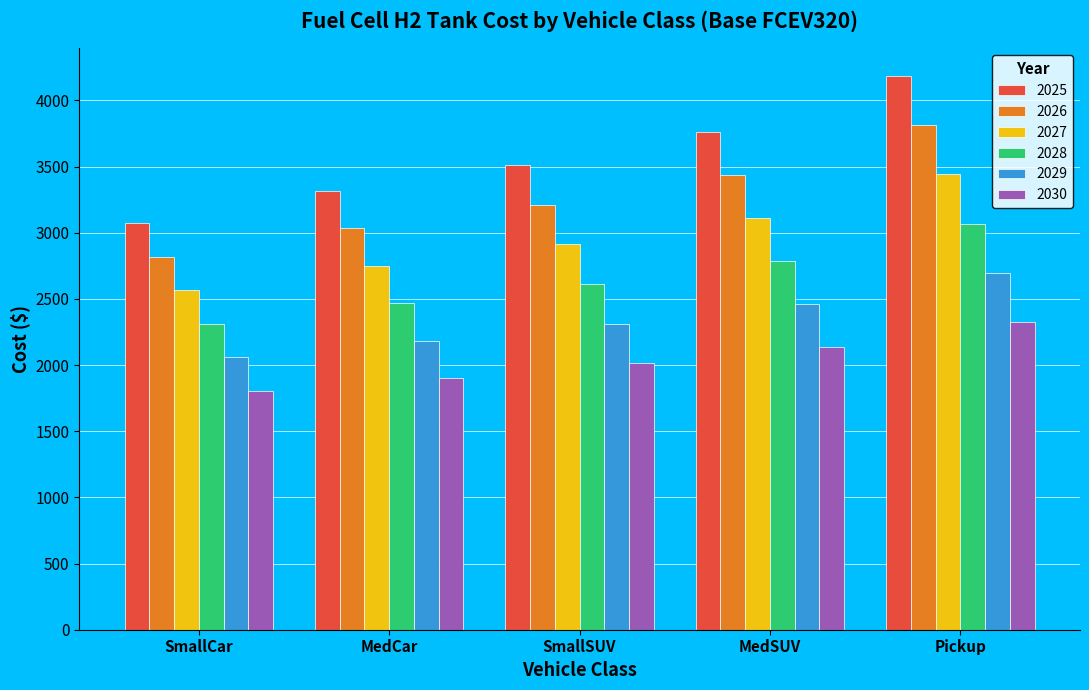

What is the total value across all series at SmallSUV?

16574.4